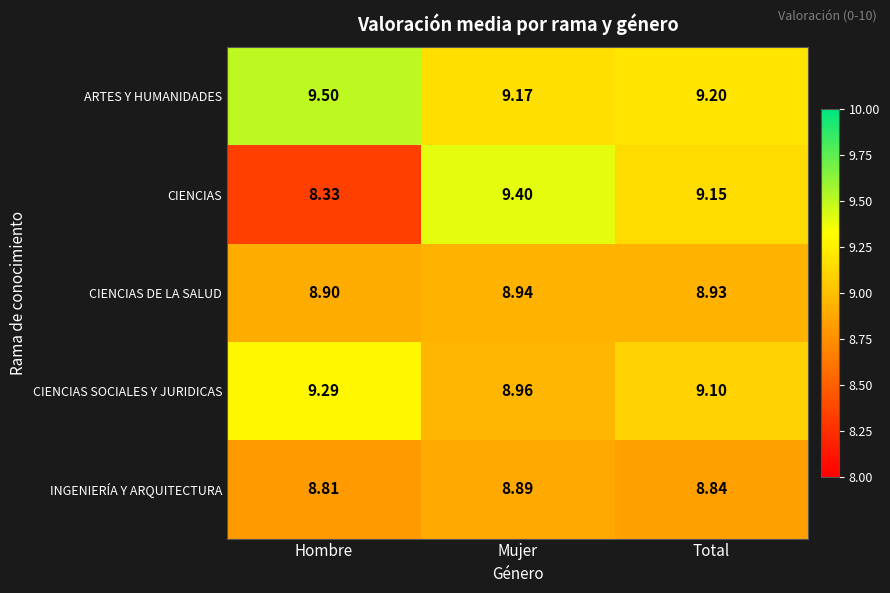

Is the value of INGENIERÍA Y ARQUITECTURA at Total greater than the value of CIENCIAS SOCIALES Y JURIDICAS at Total?

No